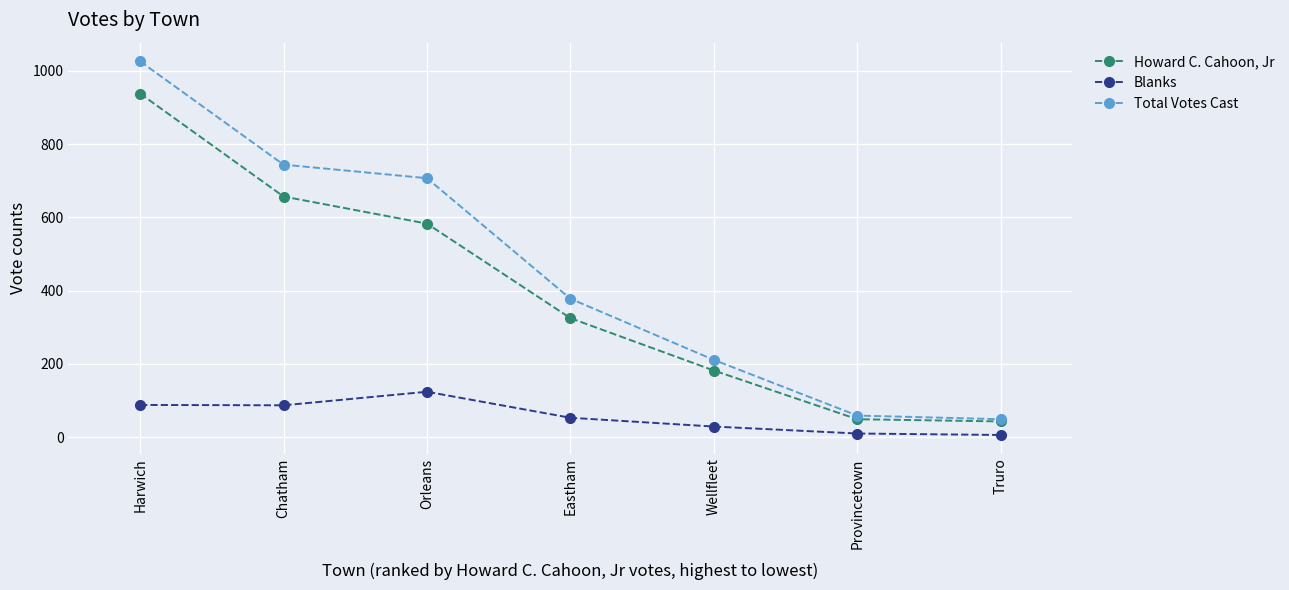

True or false: Blanks and Howard C. Cahoon, Jr cross at least once.

False